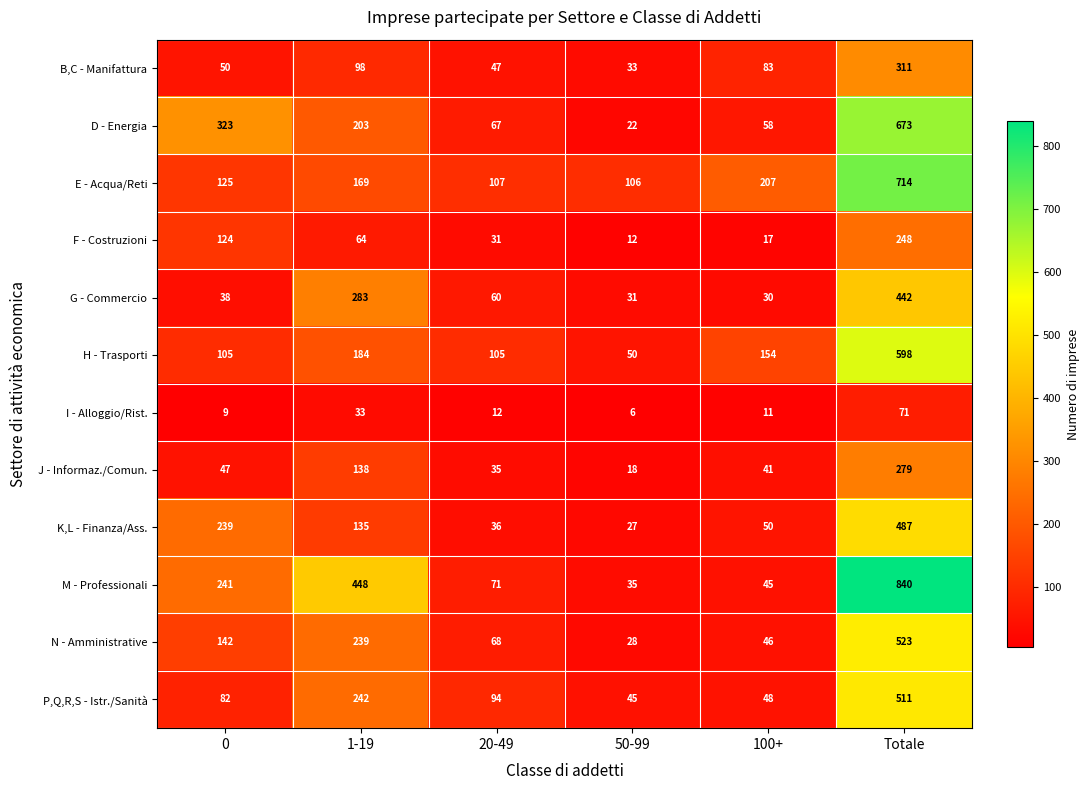

Where is P,Q,R,S - Istr./Sanità nearest to the value 278?

1-19